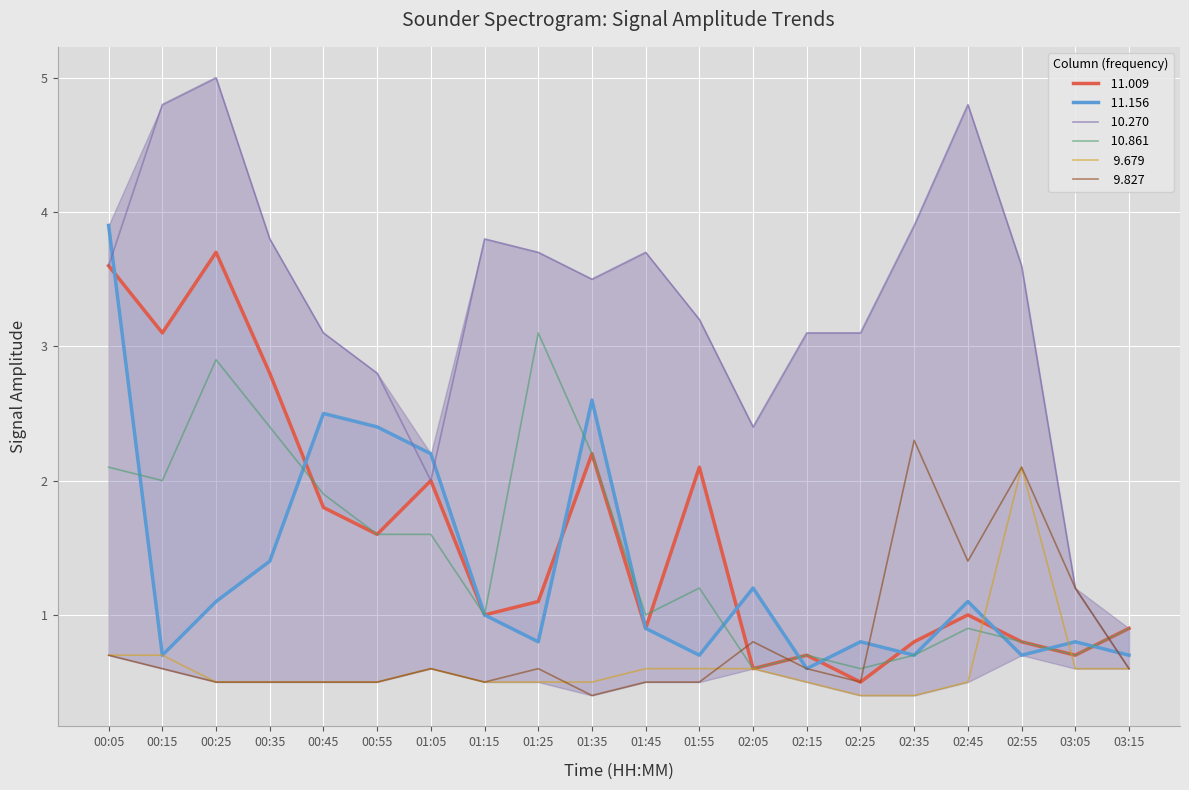

How many interior local valleys does the   9.827 series have?

4